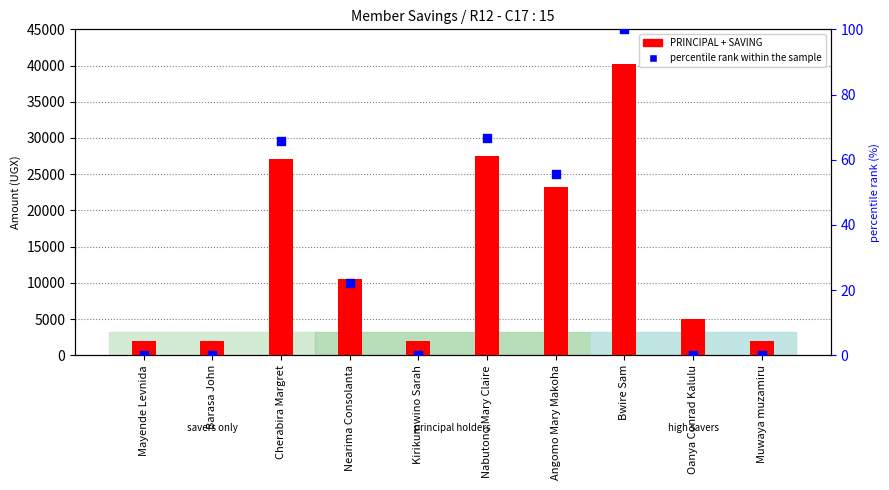

What is the total value across all series at Kirikumwino Sarah?

2000.0